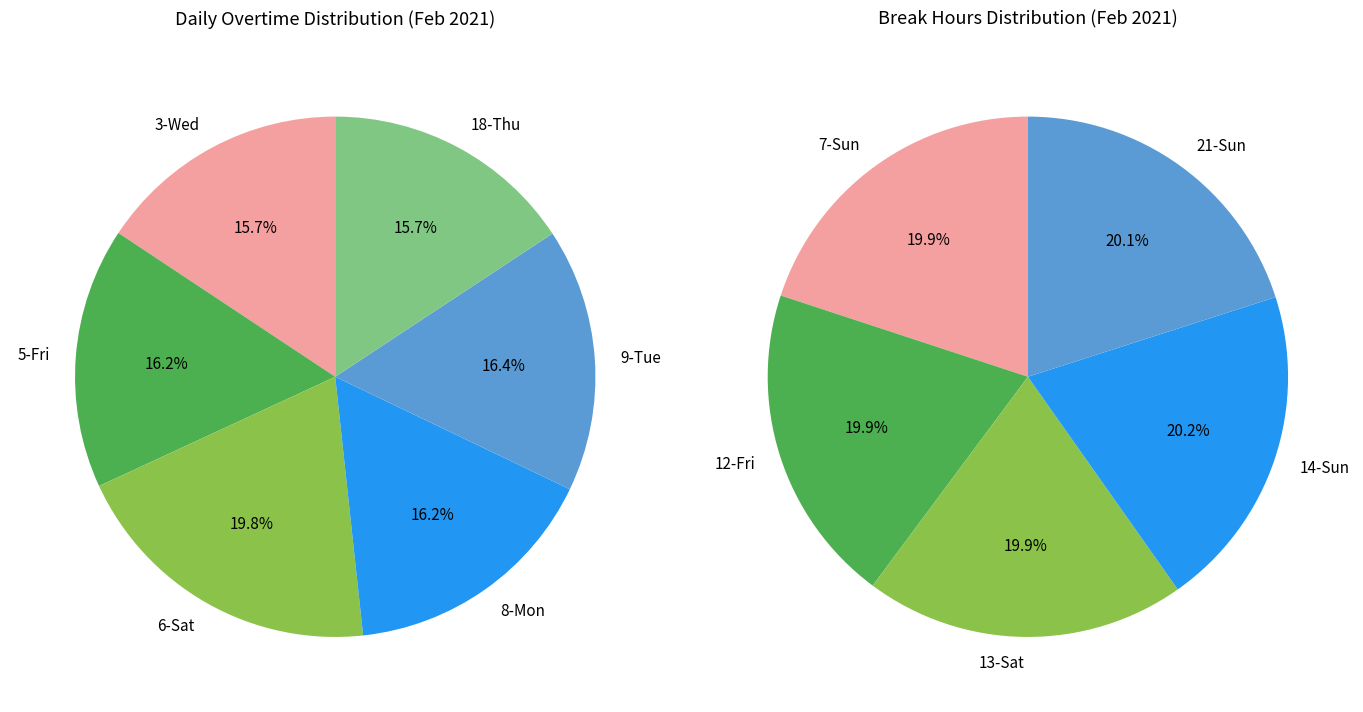

What is the ratio of the value at 6-Sat to the value at 9-Tue?

1.2